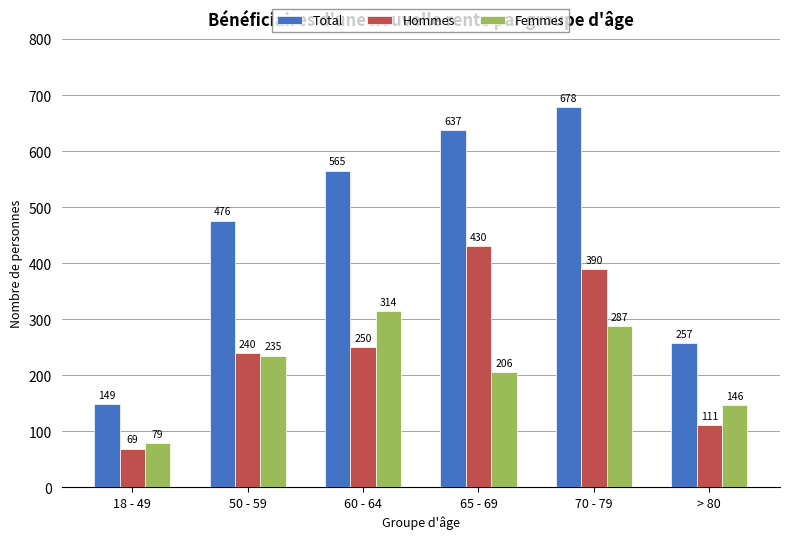

Count the number of categories in the chart.

6